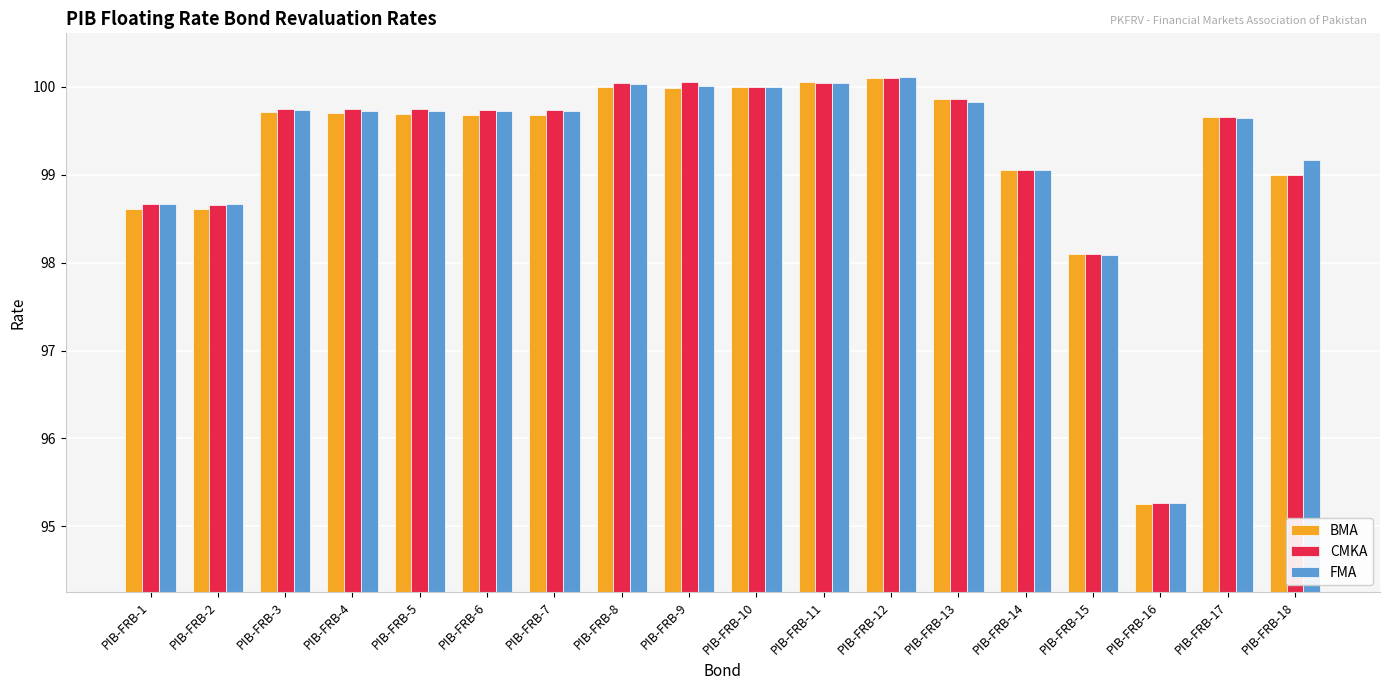

How many groups of bars are there?

18